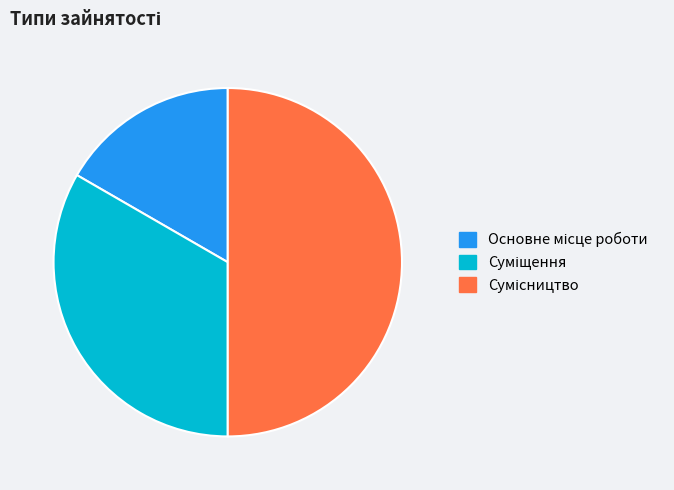

How many segments does this pie chart have?

3